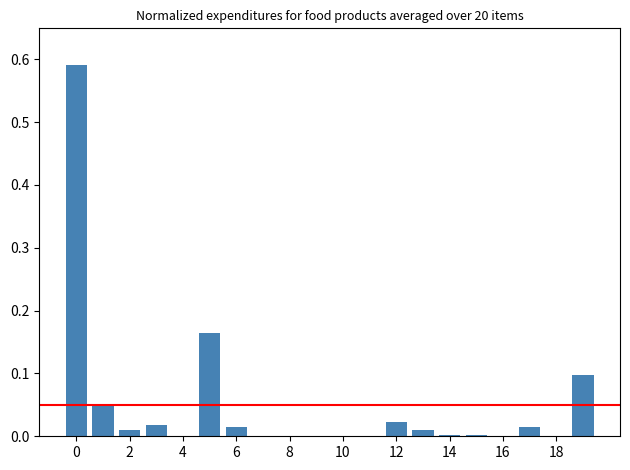

What is the sum of all values?

1.0